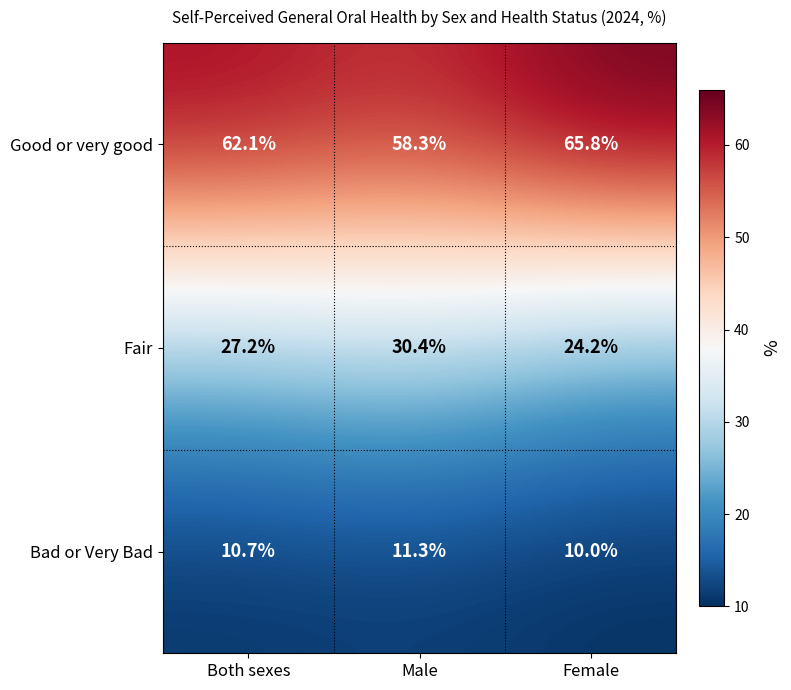

Reading left to right, extract all data points from this chart.

Good or very good: 62.1	58.3	65.8
Fair: 27.2	30.4	24.2
Bad or Very Bad: 10.7	11.3	10.0